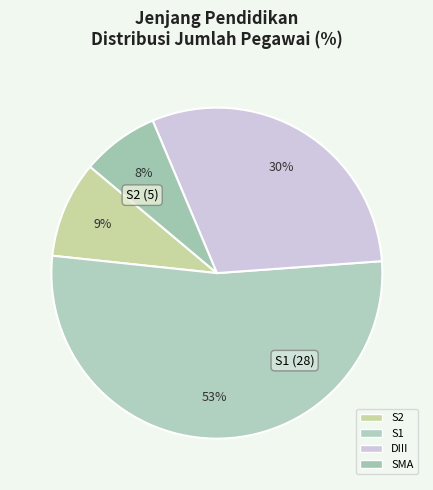

To the nearest percent, what percentage of the pie is DIII?

30%